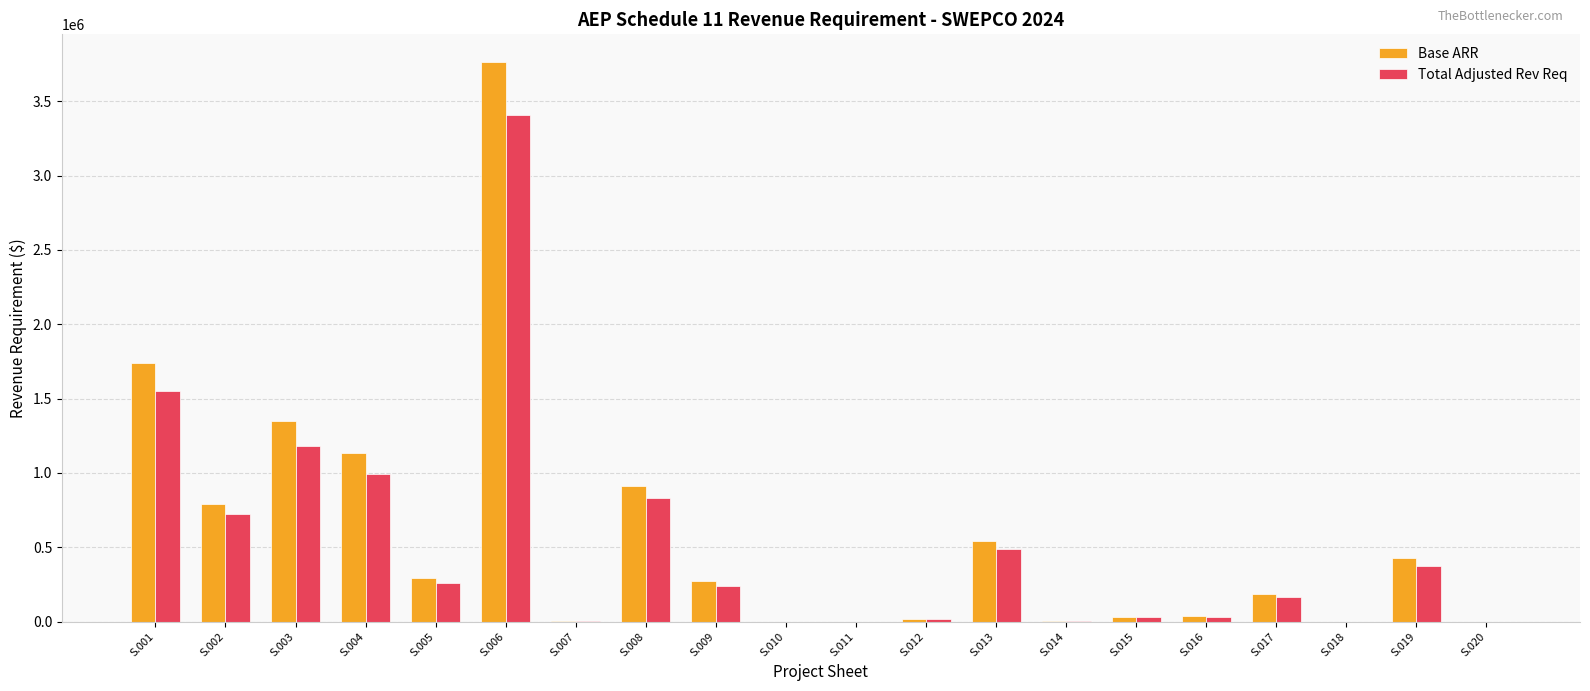

What is the spread (max minus min) of values at S.014?

831.2